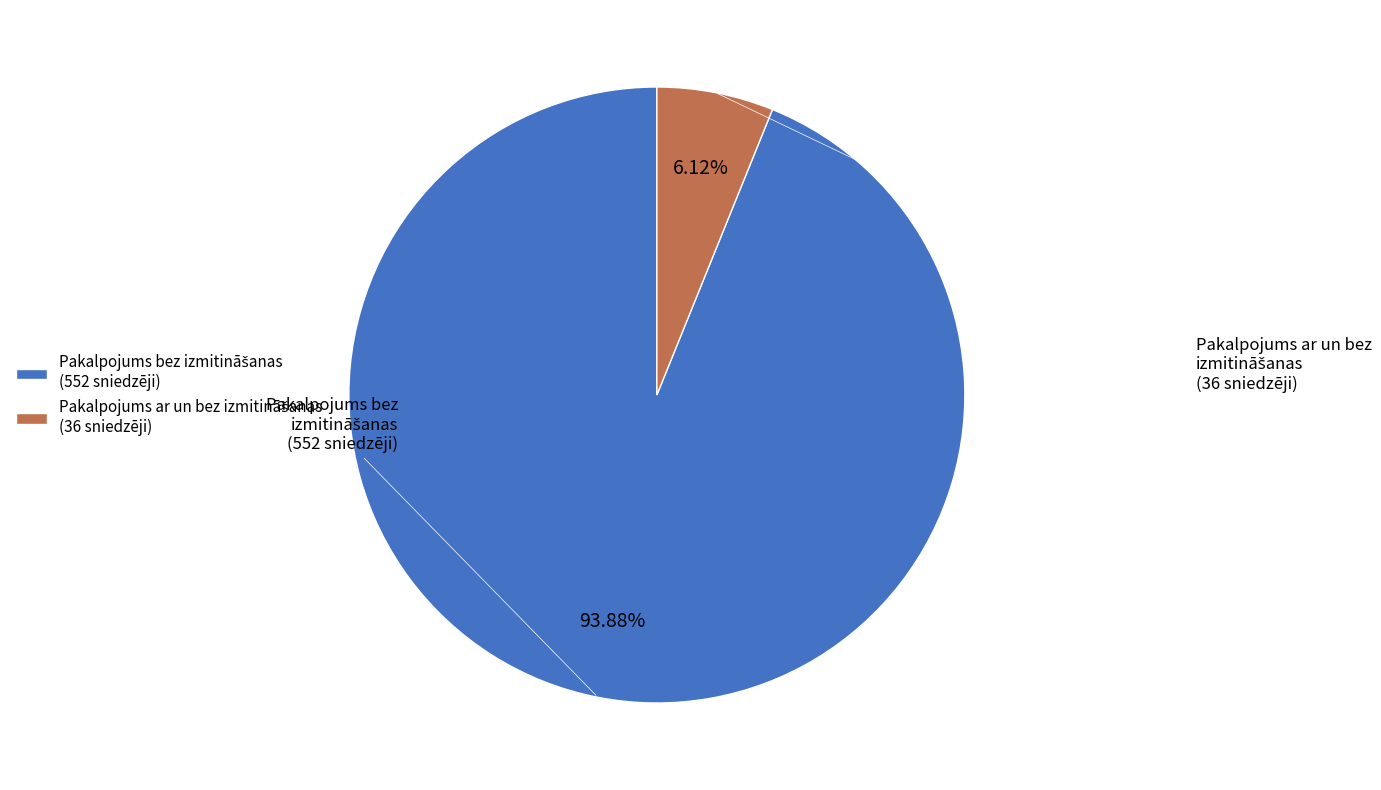

Is there any slice that represents more than half of the pie?

Yes